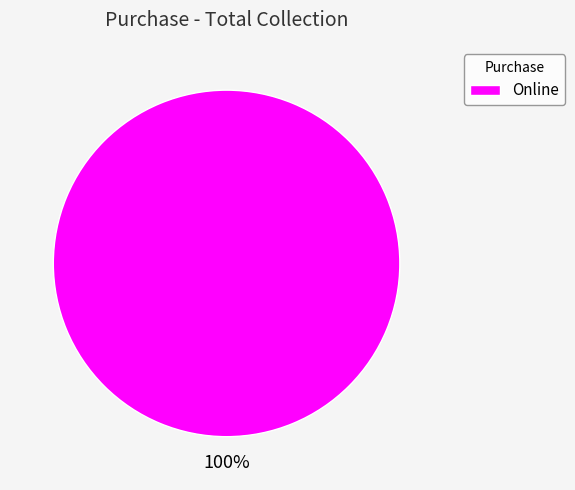

True or false: Online accounts for 100% of the total.

True